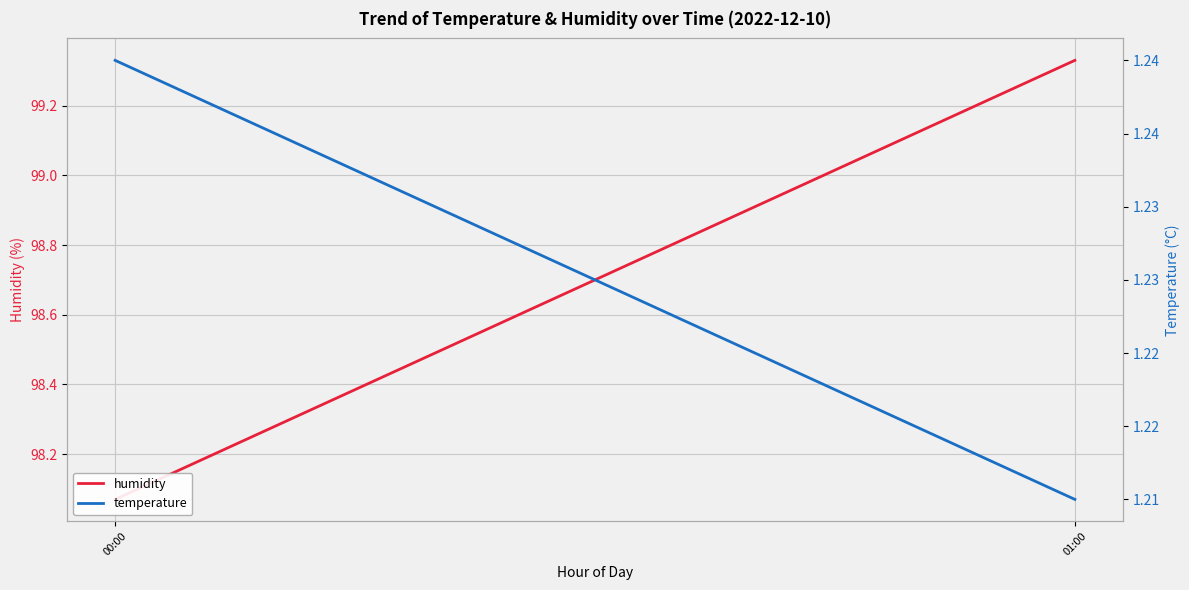

Is this an area chart (filled region under the line)?

No